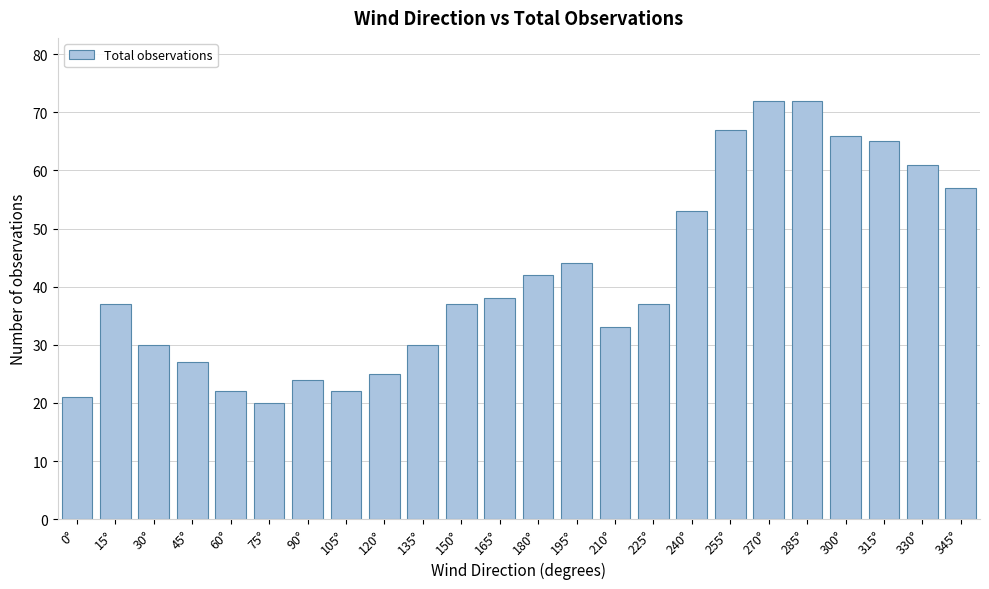

Reading left to right, transcribe all the data shown in this chart.

21	37	30	27	22	20	24	22	25	30	37	38	42	44	33	37	53	67	72	72	66	65	61	57